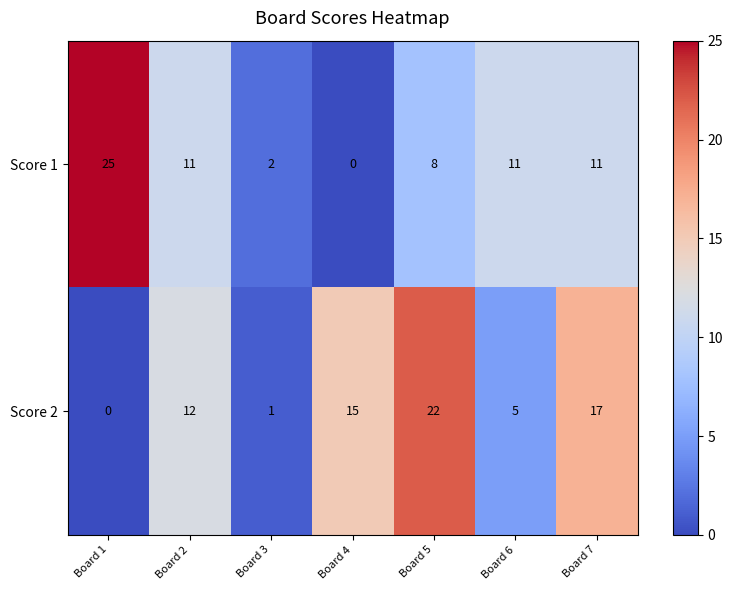

Which category has the highest value across all series?

Board 1